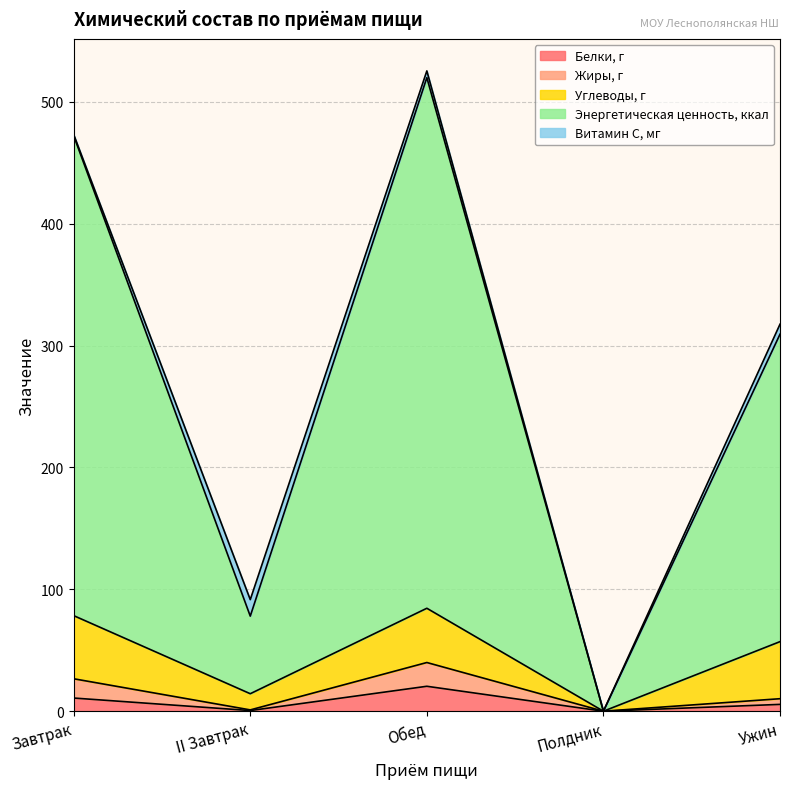

What is the highest value of the Белки, г series?

20.5